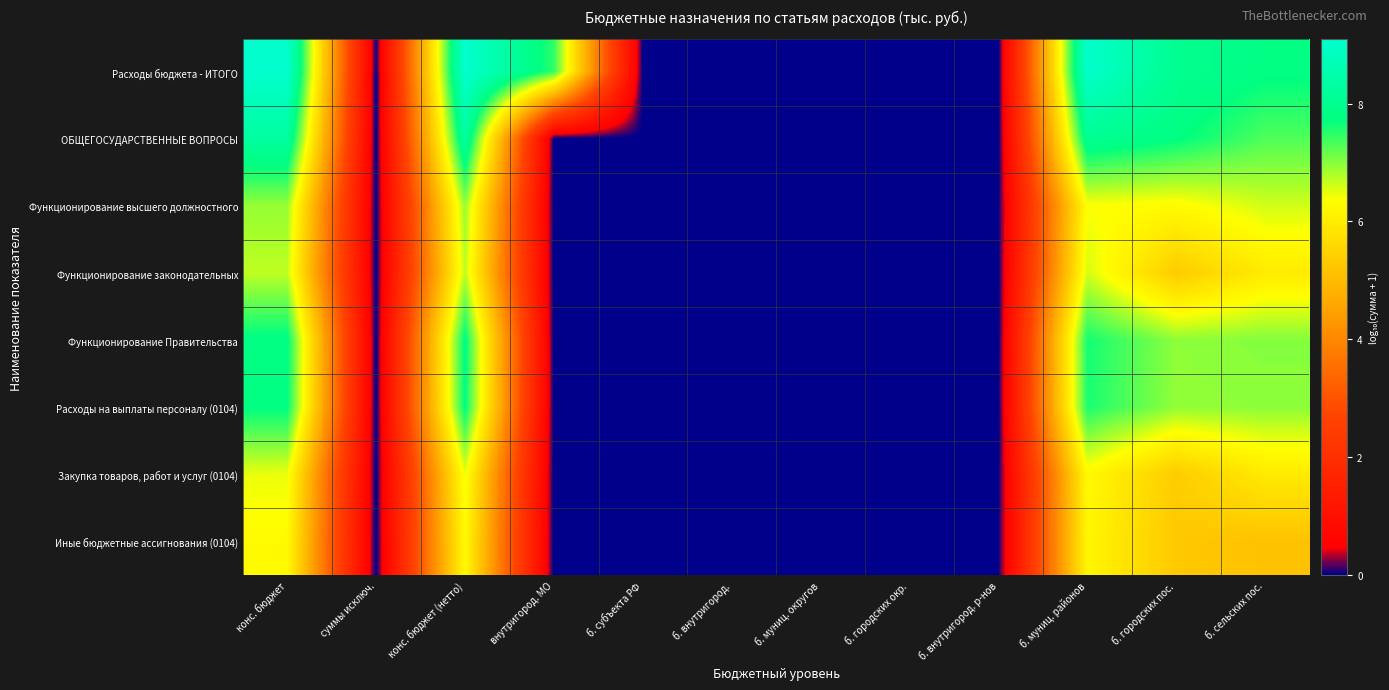

At б. городских пос., list the series in order from largest to smallest.

Расходы бюджета - ИТОГО, ОБЩЕГОСУДАРСТВЕННЫЕ ВОПРОСЫ, Функционирование Правительства, Расходы на выплаты персоналу (0104), Функционирование высшего должностного, Закупка товаров, работ и услуг (0104), Функционирование законодательных, Иные бюджетные ассигнования (0104)